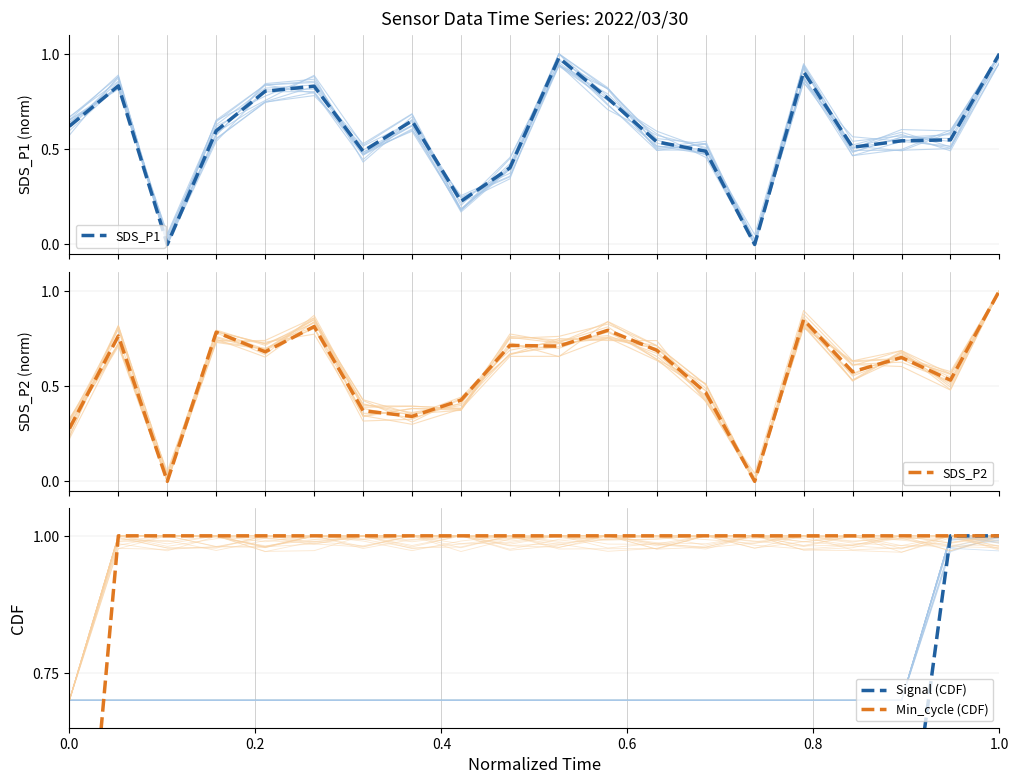

What is the total value across all series at 0.0?

0.9